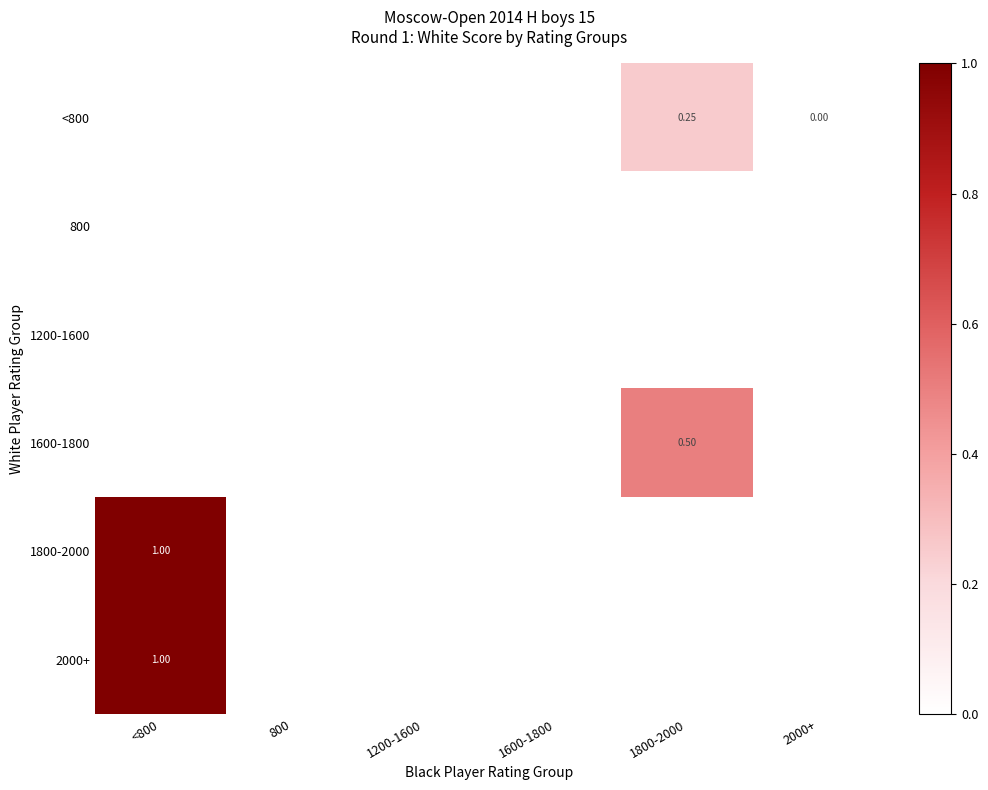

What is the difference between the 1600-1800 values at 1800-2000 and 800?

0.5